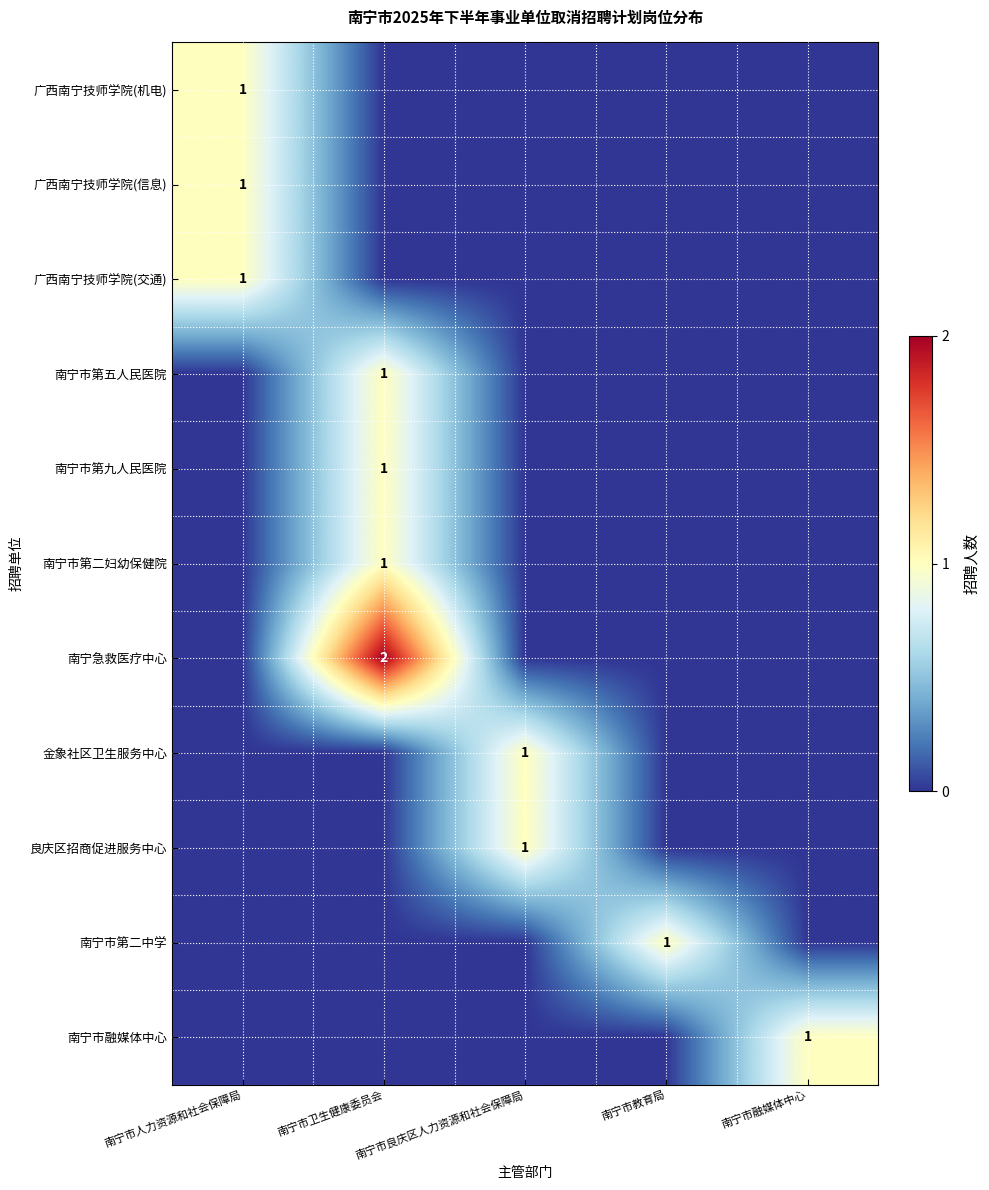

Is the value of 南宁市融媒体中心 at 南宁市教育局 greater than the value of 南宁市第五人民医院 at 南宁市教育局?

No